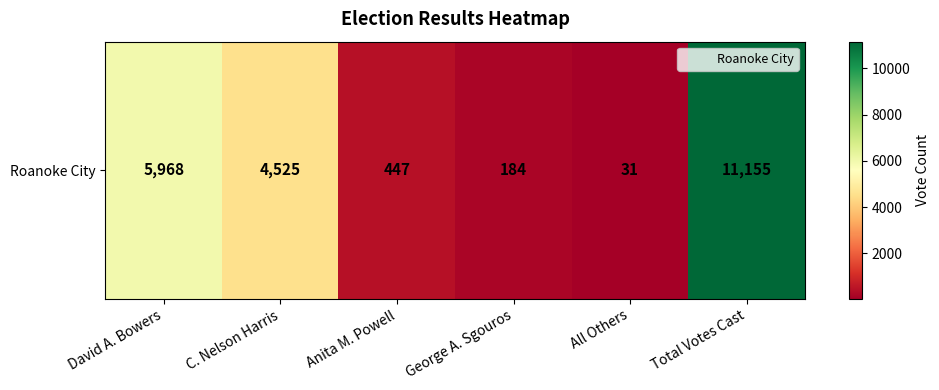

Reading left to right, list all the values displayed in this chart.

David A. Bowers=5968	C. Nelson Harris=4525	Anita M. Powell=447	George A. Sgouros=184	All Others=31	Total Votes Cast=11155